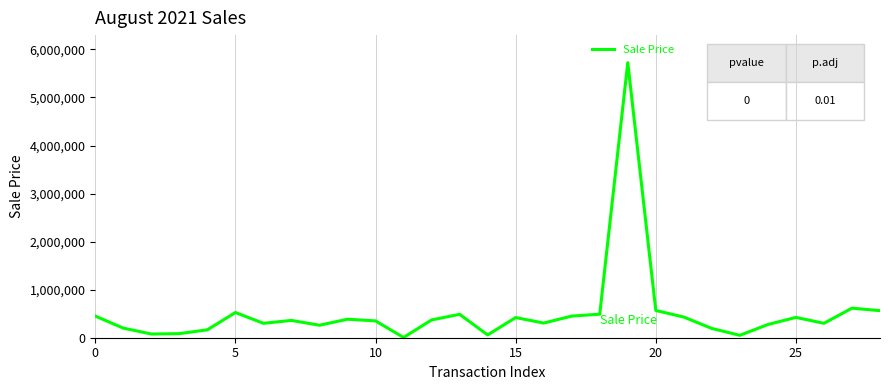

What is the difference between the maximum and minimum values?

5720000